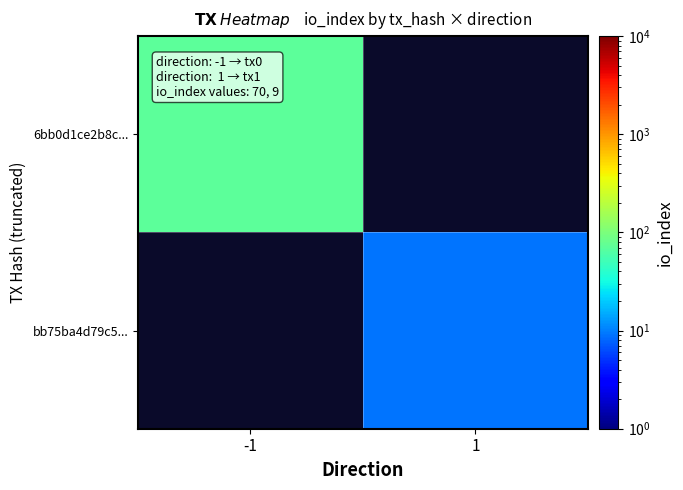

True or false: 6bb0d1ce2b8c... has a value of 41.3 at -1.

False